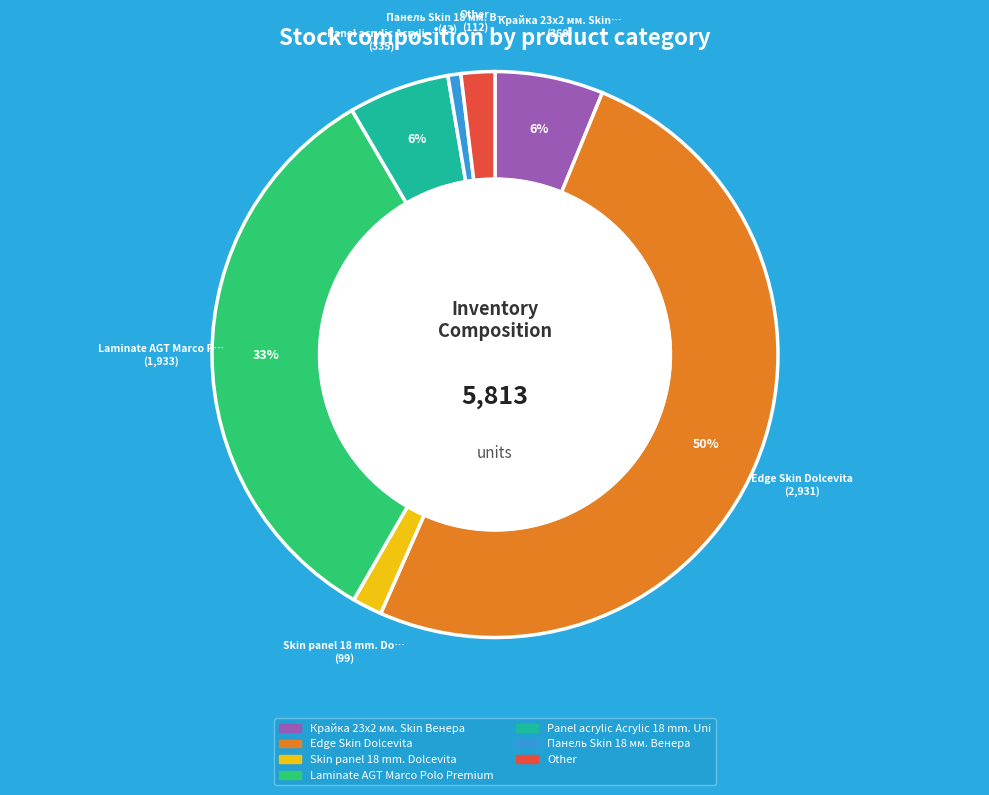

Is it true that Laminate AGT Marco Polo Premium is 23% of the pie?

False